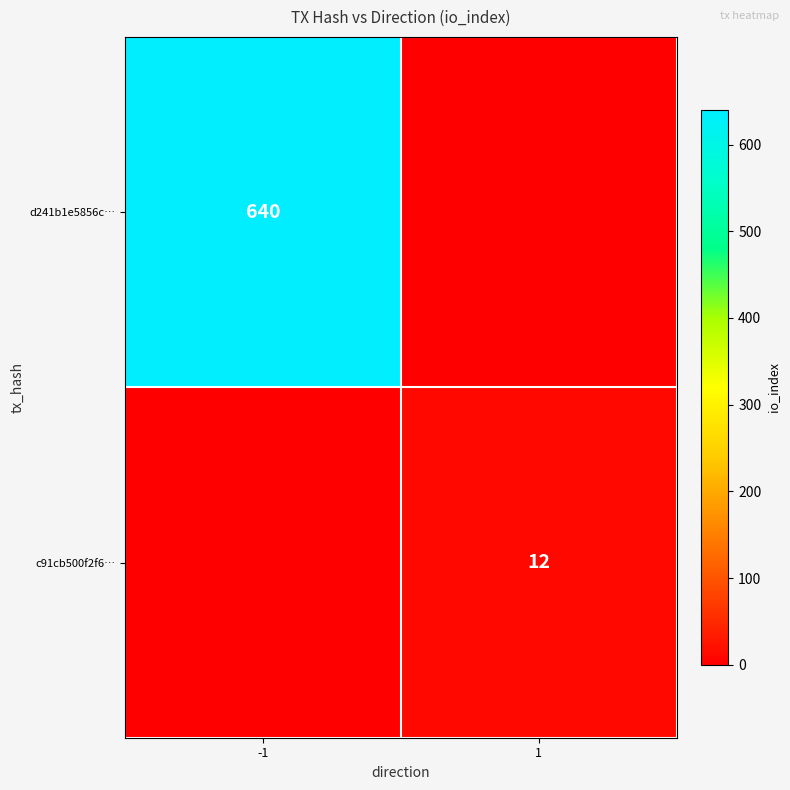

Is it true that c91cb500f2f6… equals 18 at 1?

False